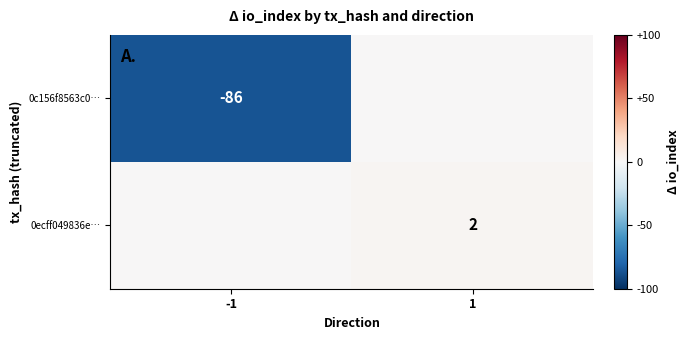

The 0ecff049836e… series shows 2 at 1. True or false?

True